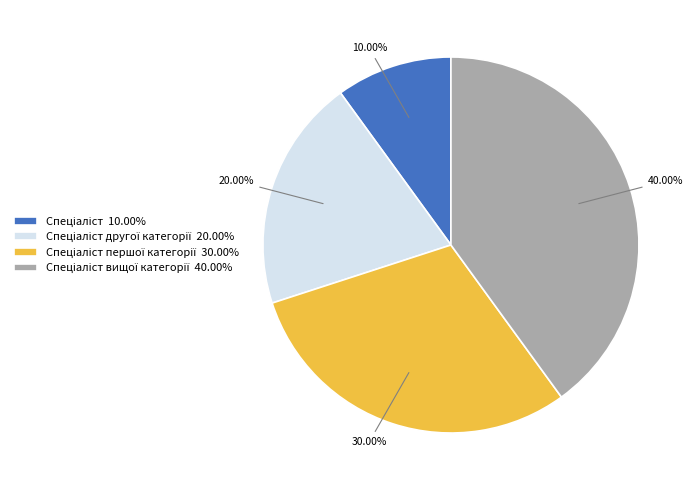

Is there any slice that represents more than half of the pie?

No